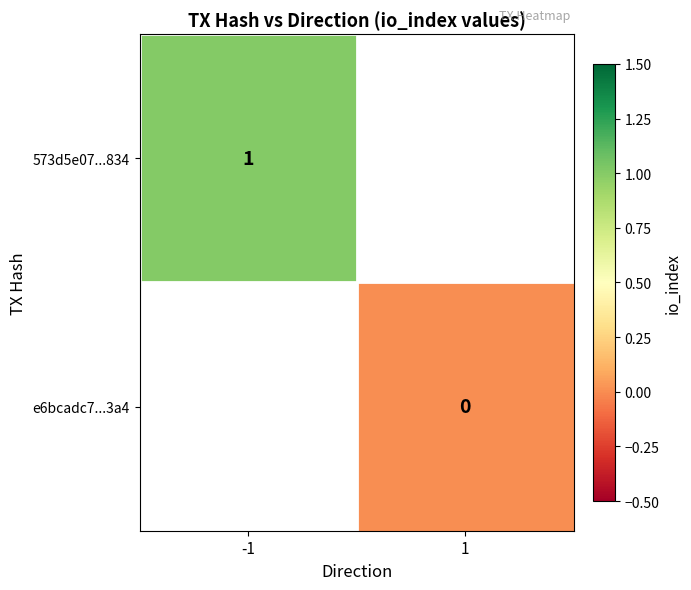

The 573d5e07...834 series shows 1 at -1. True or false?

True